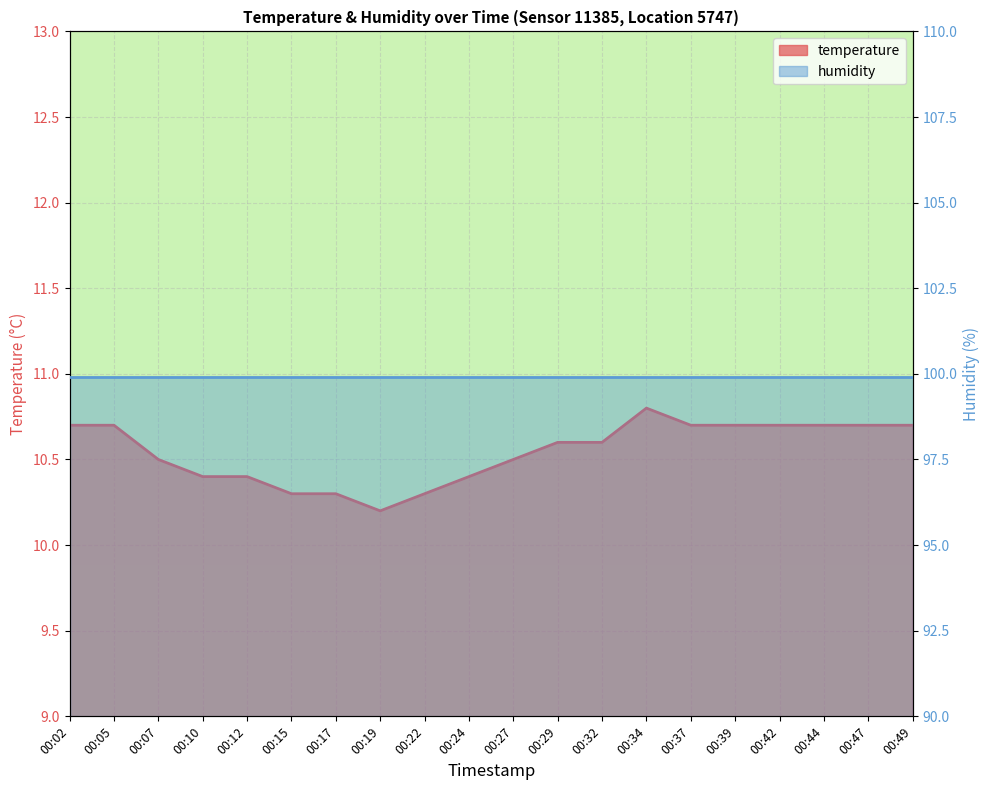

Where is the first local maximum?

00:34